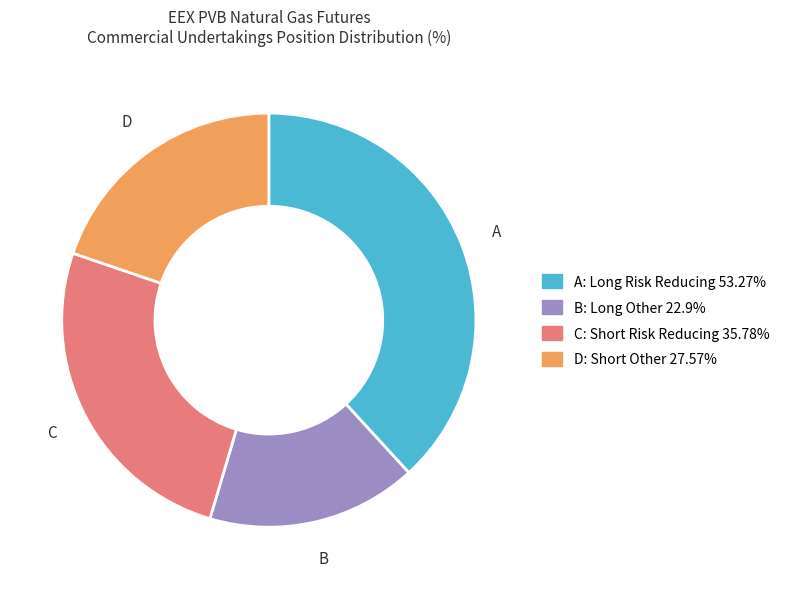

Is there a majority slice in this chart?

No